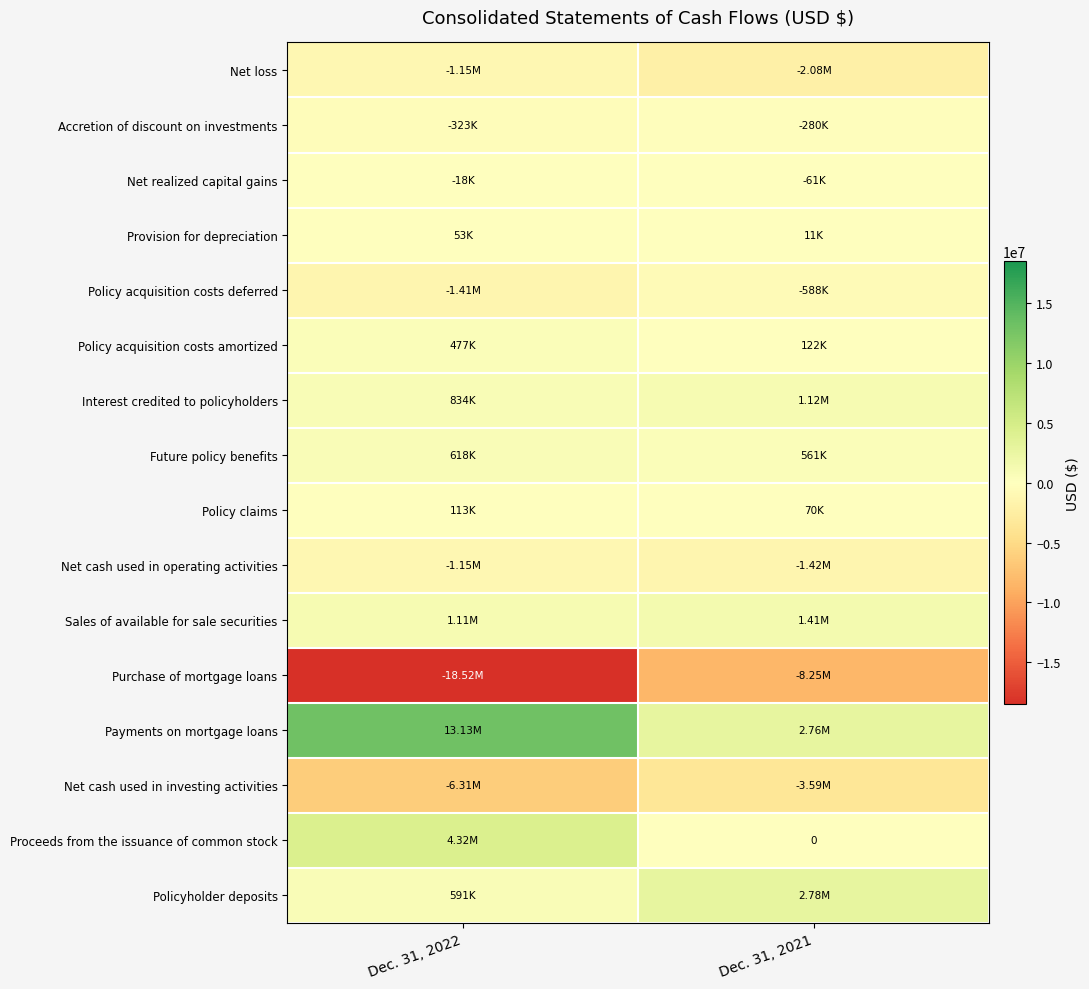

What is the smallest value displayed?

-18524900